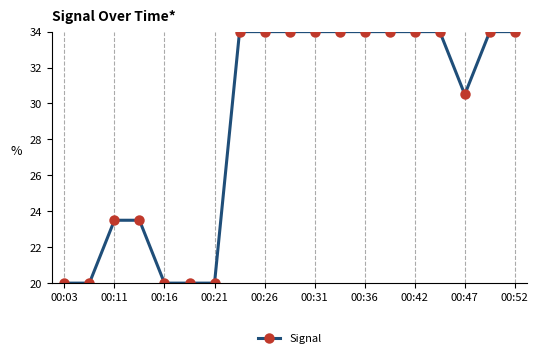

Count the number of categories in the chart.

19